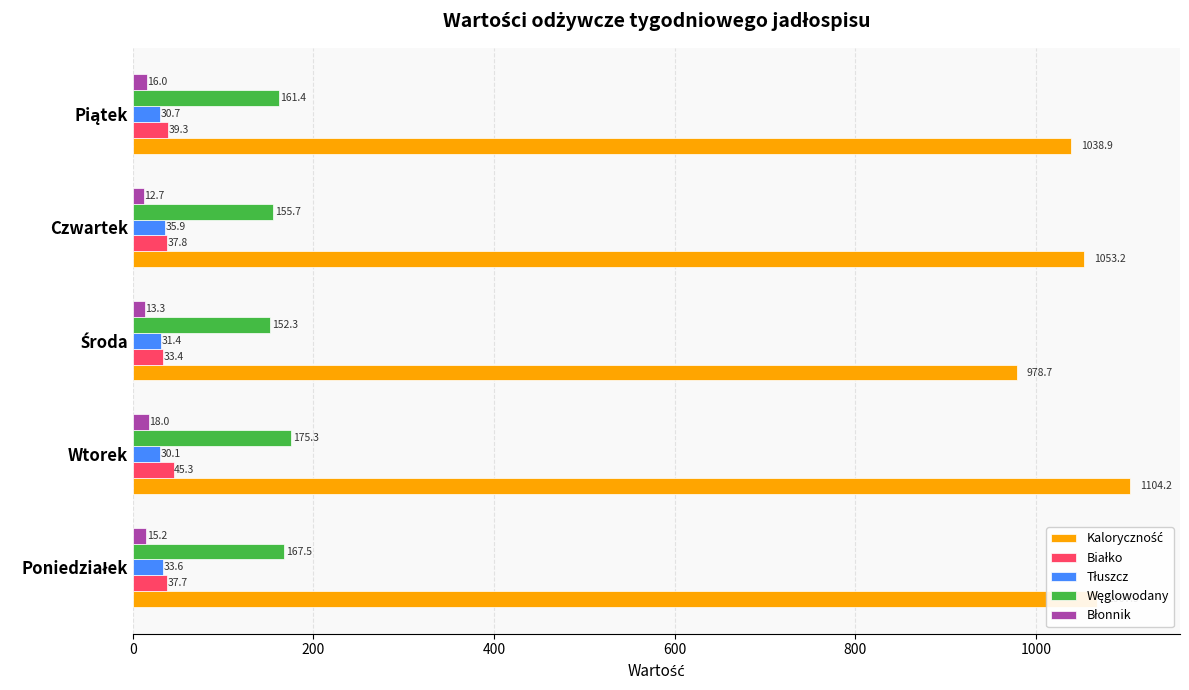

What is the difference between the highest and lowest values at Czwartek?

1040.5